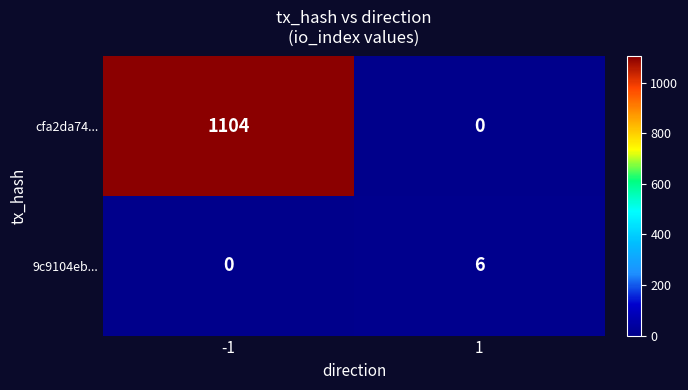

What is the maximum value shown in the chart?

1104